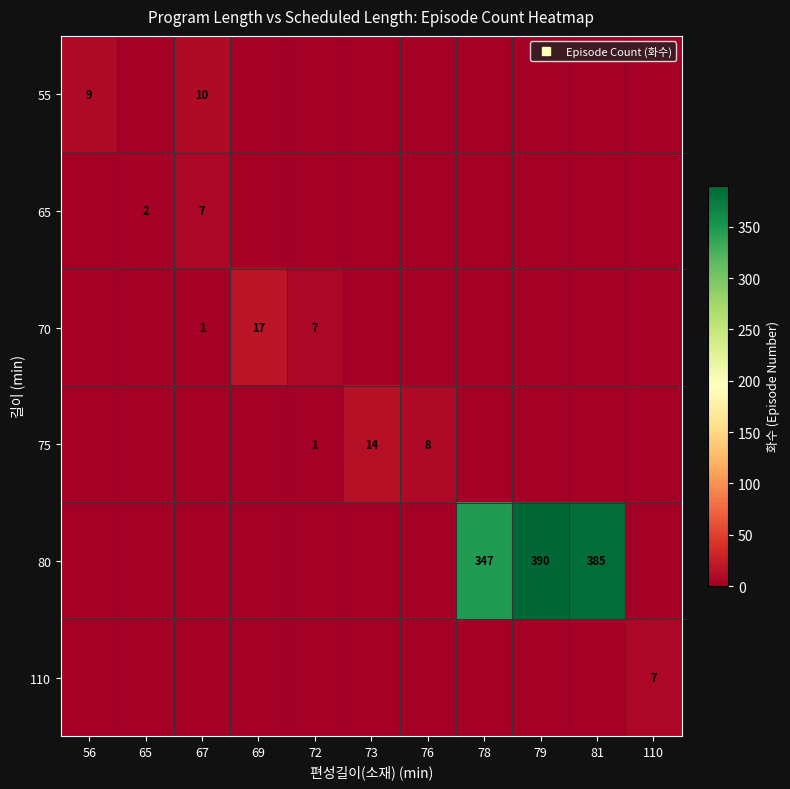

At how many categories does at least one series exceed 20?

3